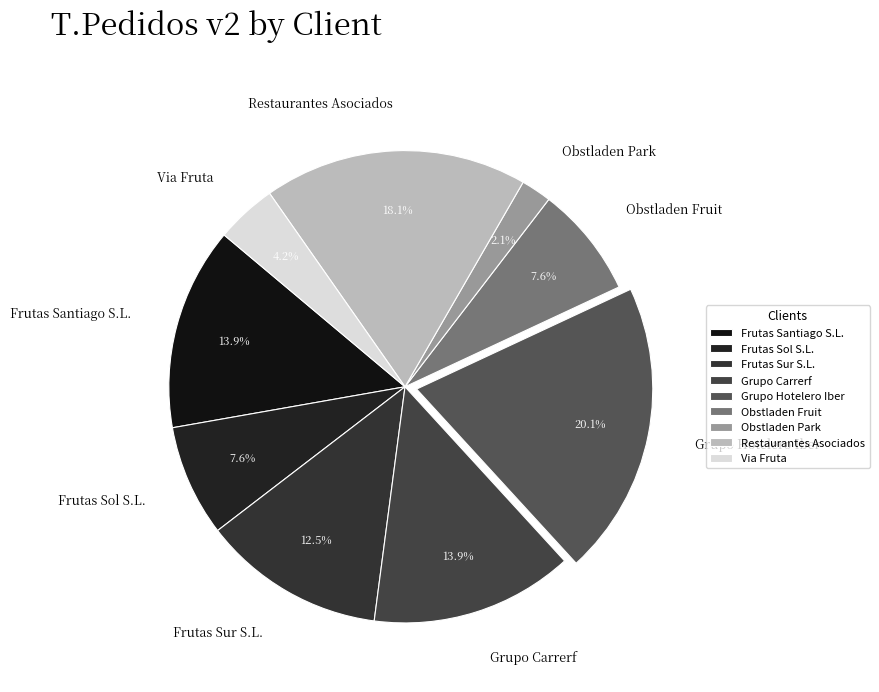

True or false: Frutas Santiago S.L. accounts for 14% of the total.

True